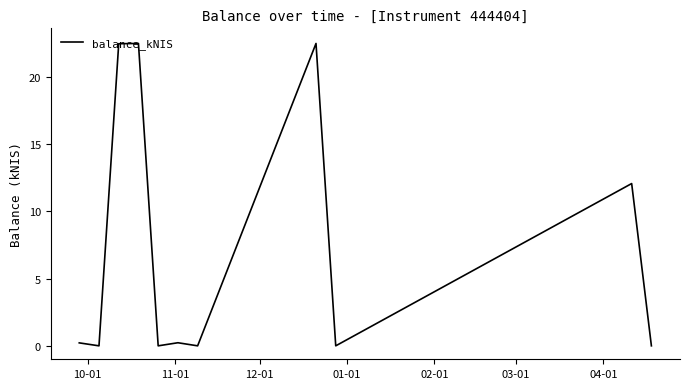

How many lines are shown in the chart?

1